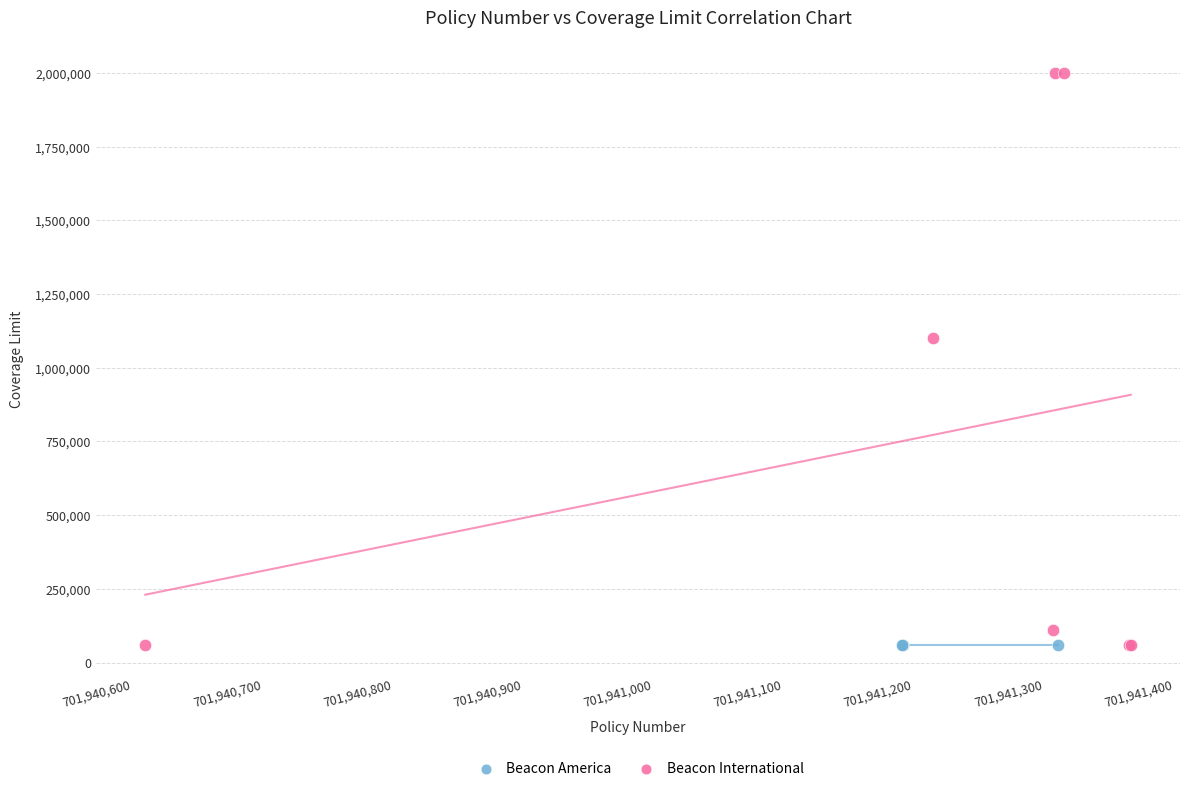

Which series reaches the maximum Y coordinate?

Beacon International